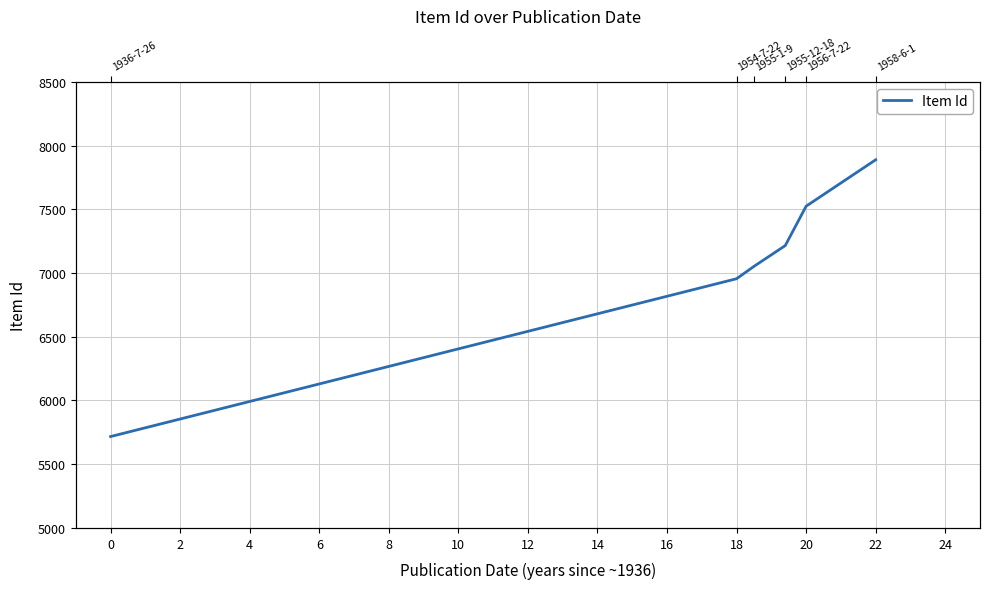

Is it true that the value at 18 is 2224?

False